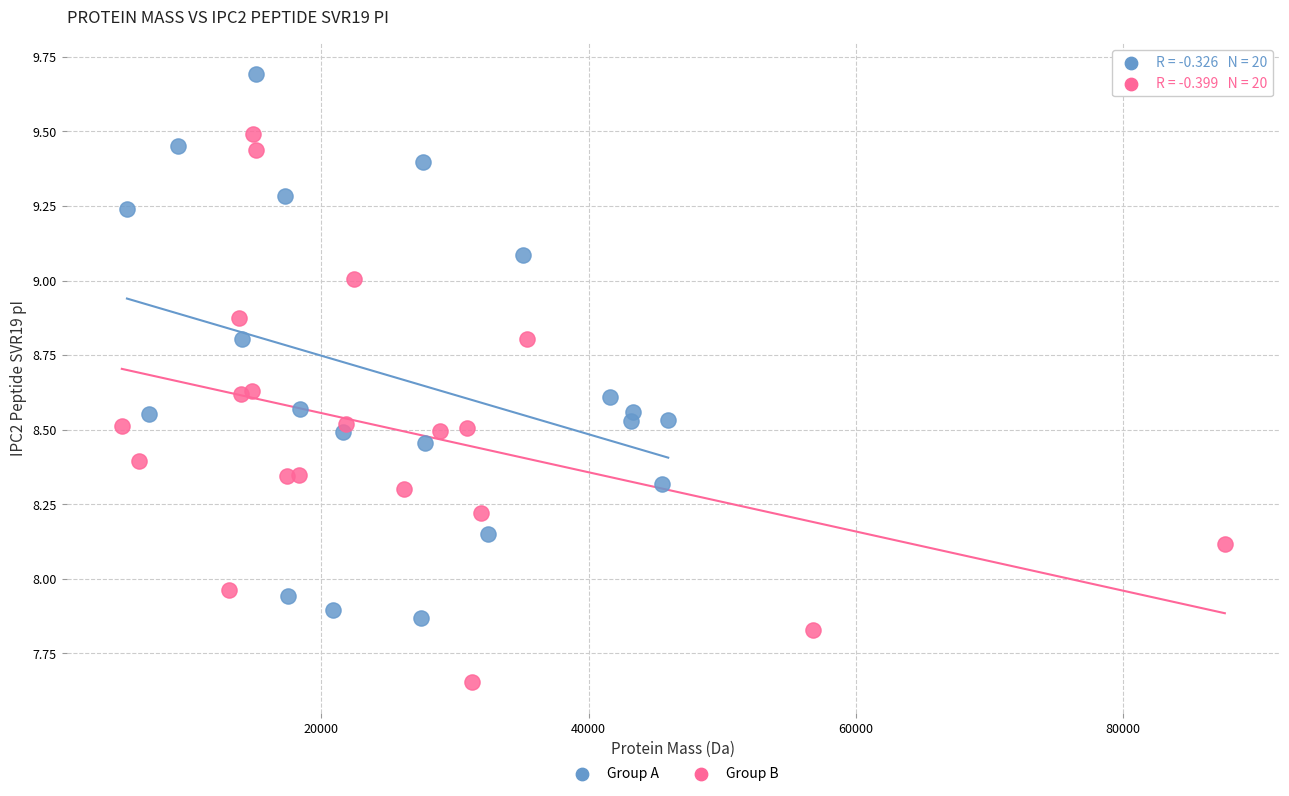

Which series reaches the maximum Y coordinate?

Group A